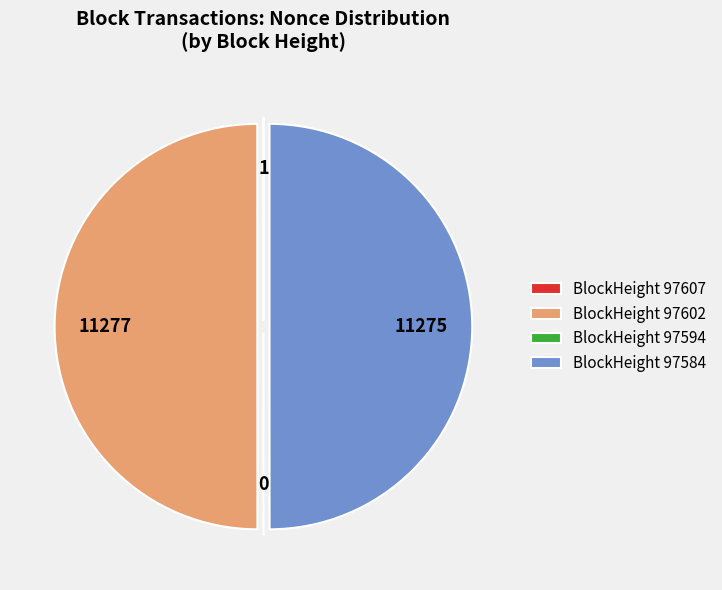

Is it true that BlockHeight 97602 is 50% of the pie?

True